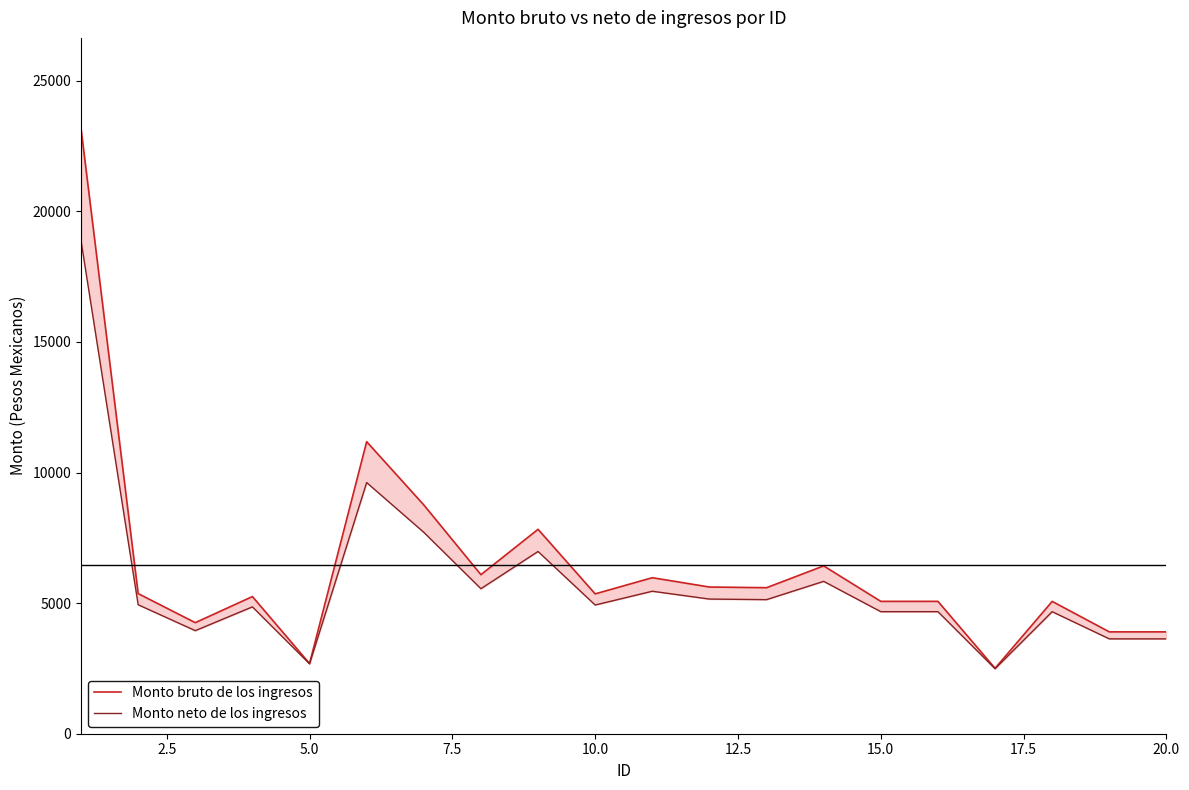

Which series has the widest spread of values?

Monto bruto de los ingresos